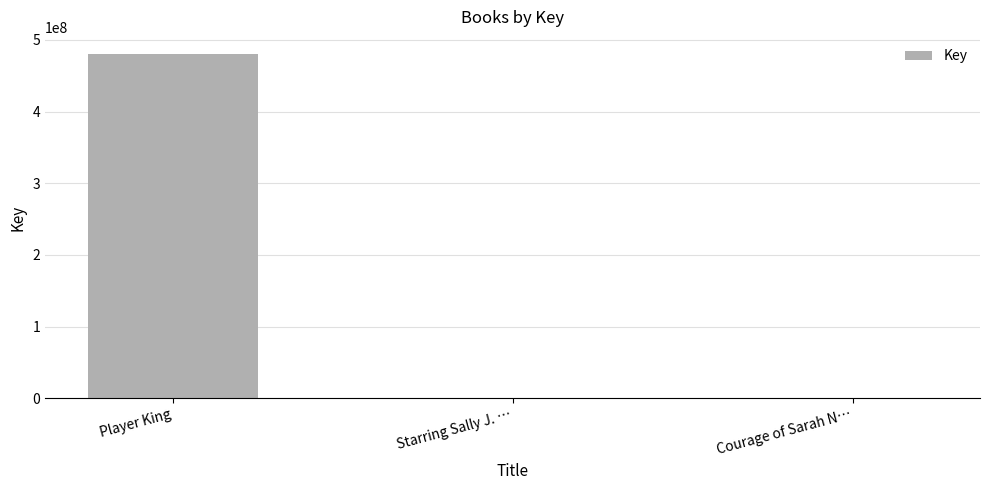

Count the number of data series in this chart.

1